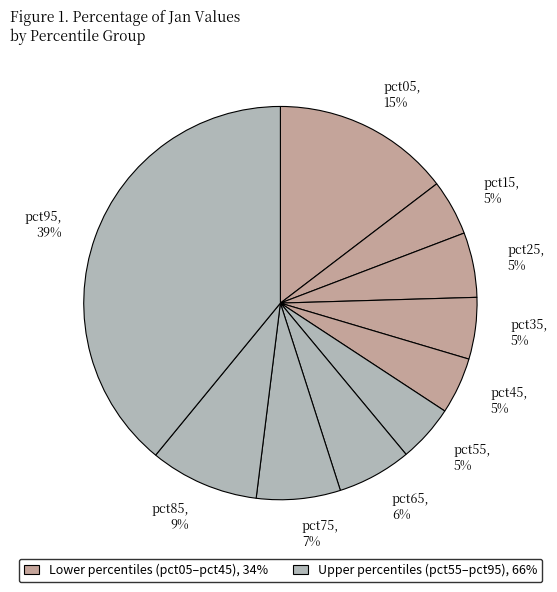

Is the sum of pct95 and pct05 greater than half?

Yes